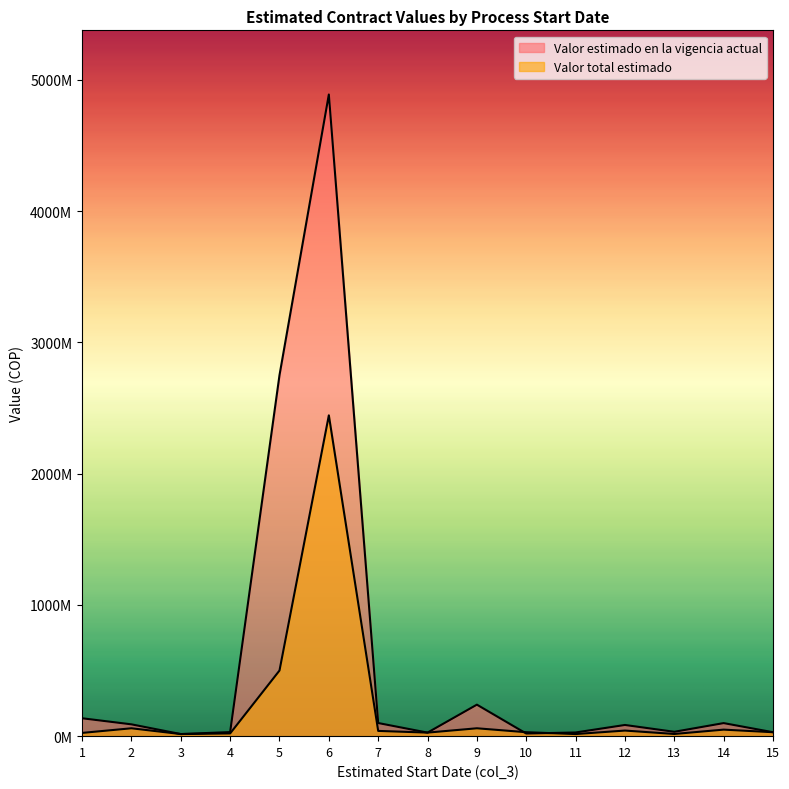

Rank the series by their maximum value, from highest to lowest.

Valor estimado en la vigencia actual, Valor total estimado